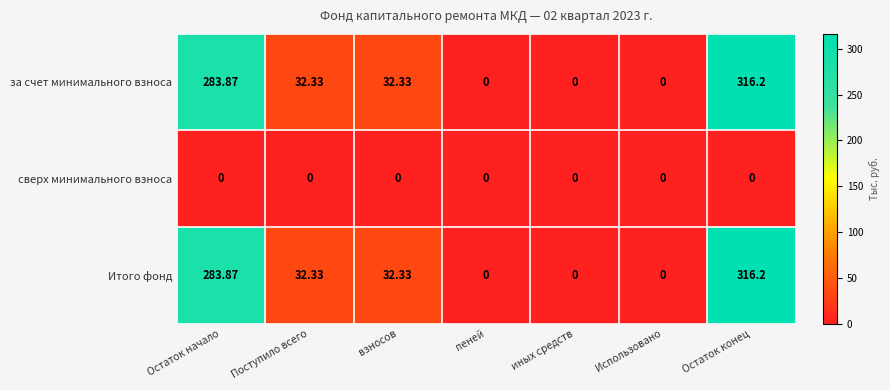

Is the value of сверх минимального взноса at Использовано greater than the value of Итого фонд at Остаток начало?

No